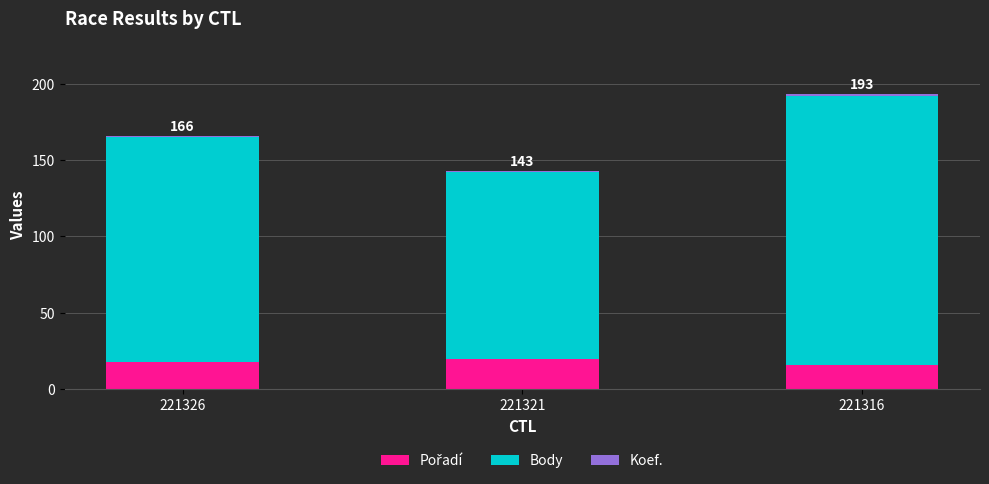

At which category is the sum across all series the highest?

221316